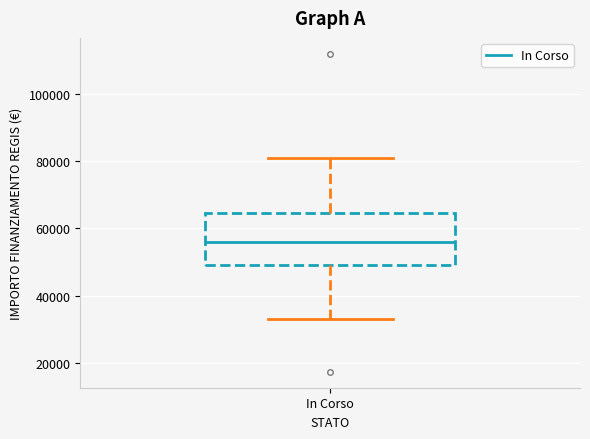

Read this box plot against the y-axis: the position of the median line, the range covered by the box, and the ends of both whiskers. The values are not printed on the chart, so give them approximately, as read against the axis.

median 56000, box 50000 to 64000, whiskers 32000 to 80000